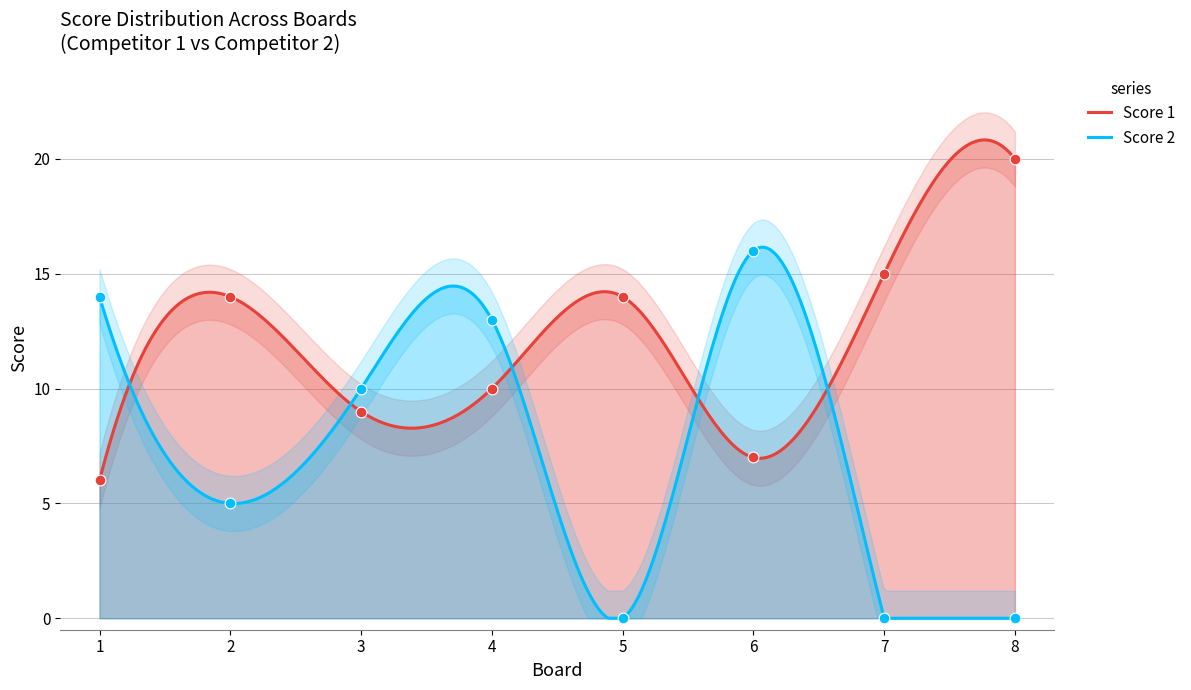

Which series reaches the minimum Y coordinate?

Score 2